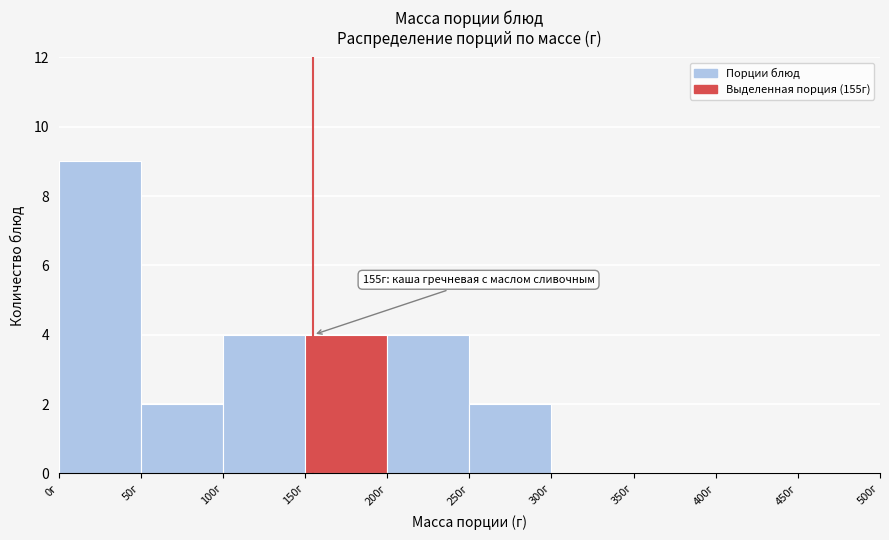

Over which range of the x-axis is the bar tallest?

0 to 50